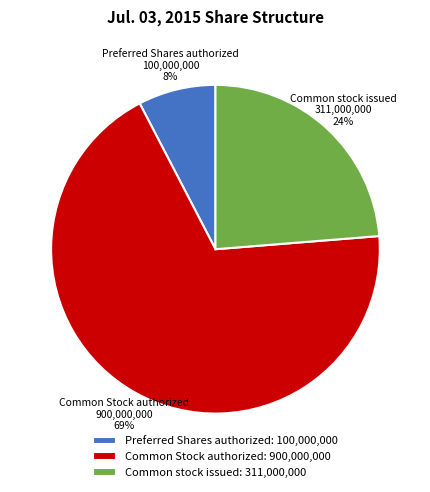

To the nearest percent, what is the difference between the Common stock issued and Common Stock authorized slice percentages?

45%